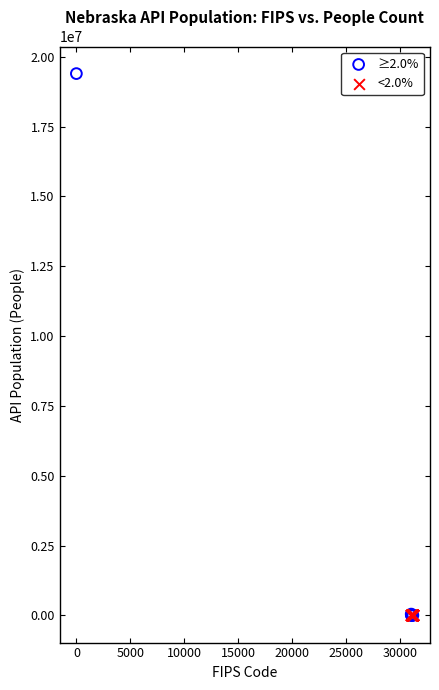

What are all the series names shown in the legend?

≥2.0%, <2.0%